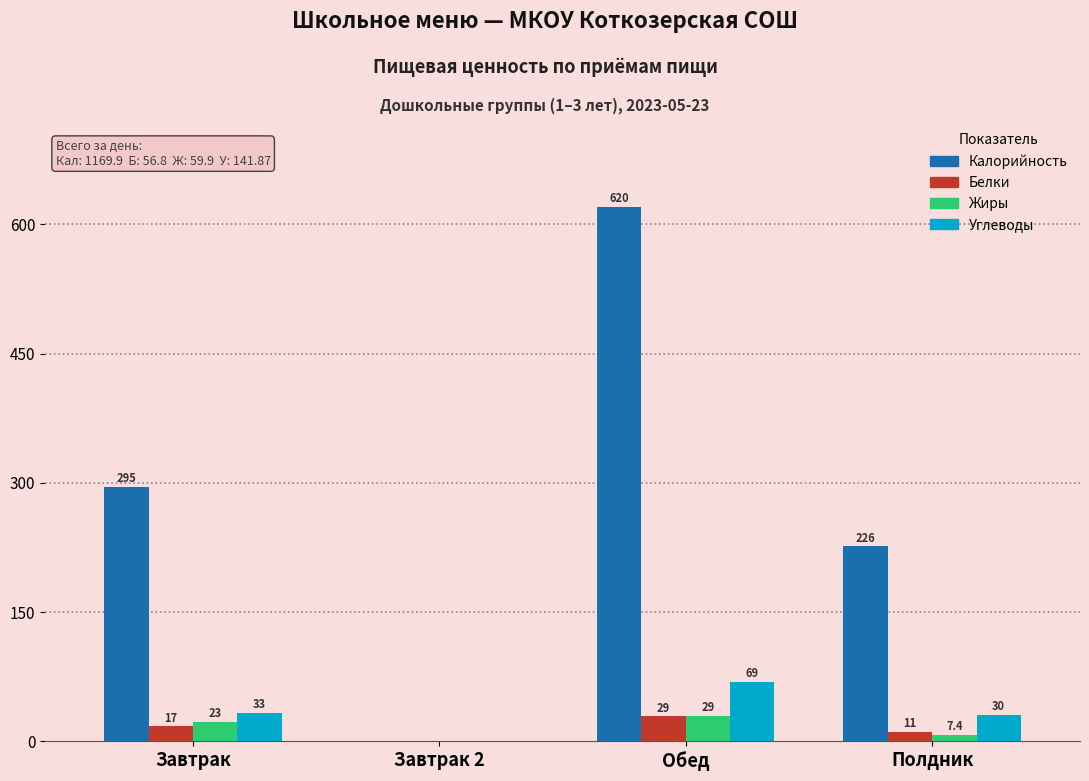

Which series changed the most between Завтрак 2 and Обед?

Калорийность